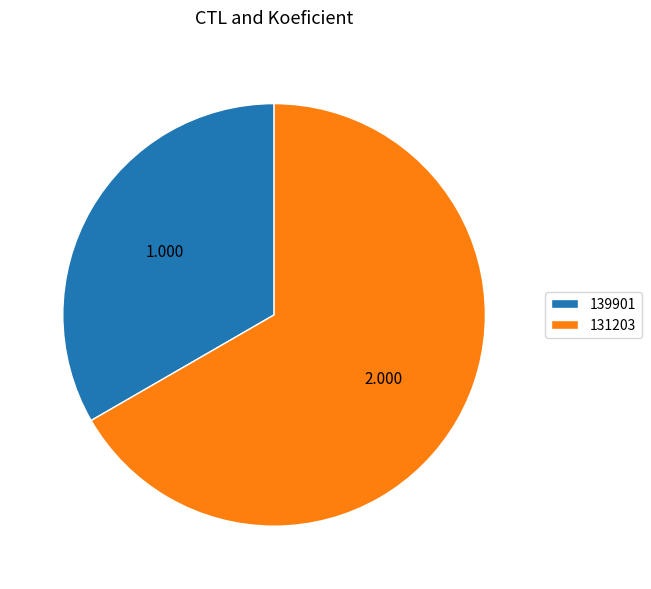

Which category accounts for the majority?

131203